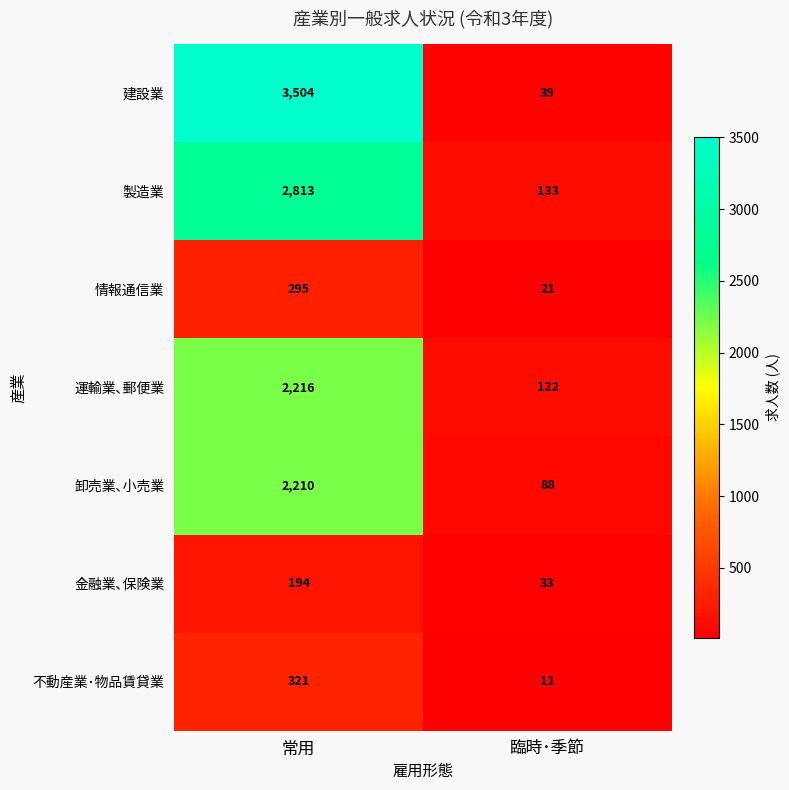

Is it true that 運輸業､郵便業 equals 3184 at 常用?

False